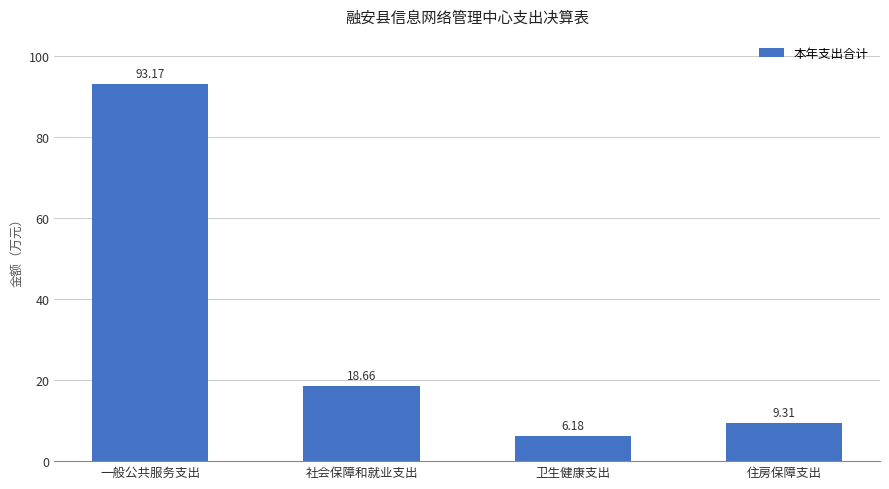

What is the change in value from 一般公共服务支出 to 卫生健康支出?

-87.0